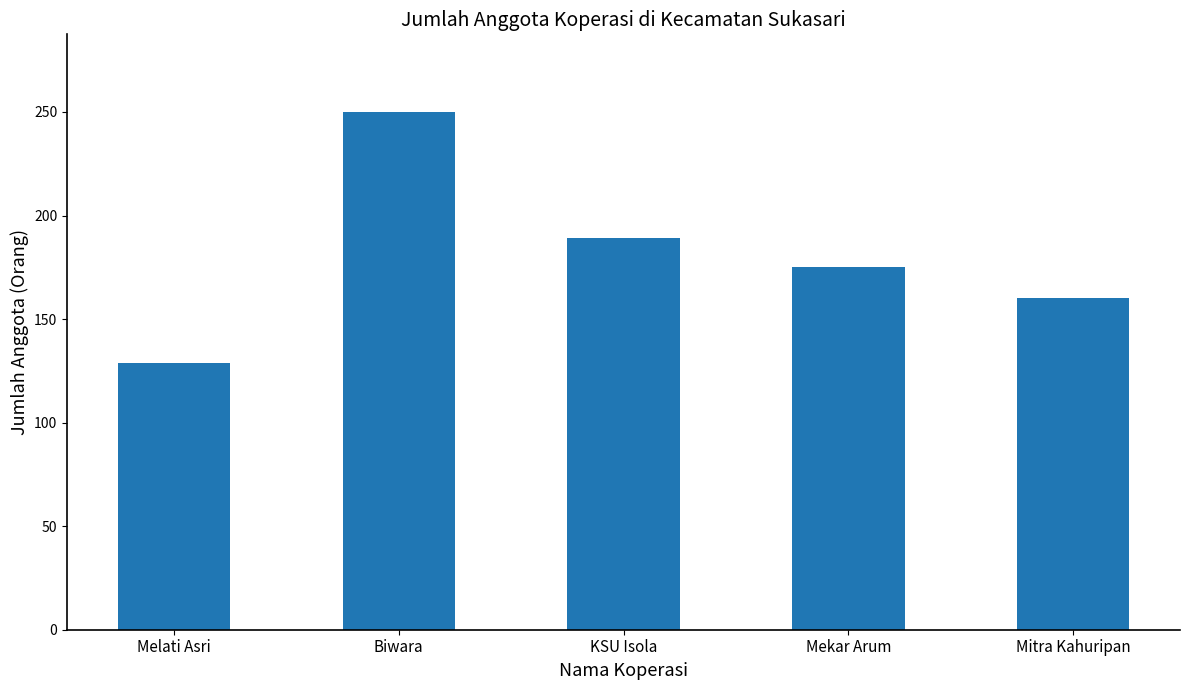

What is the change in value from Biwara to Mekar Arum?

-75